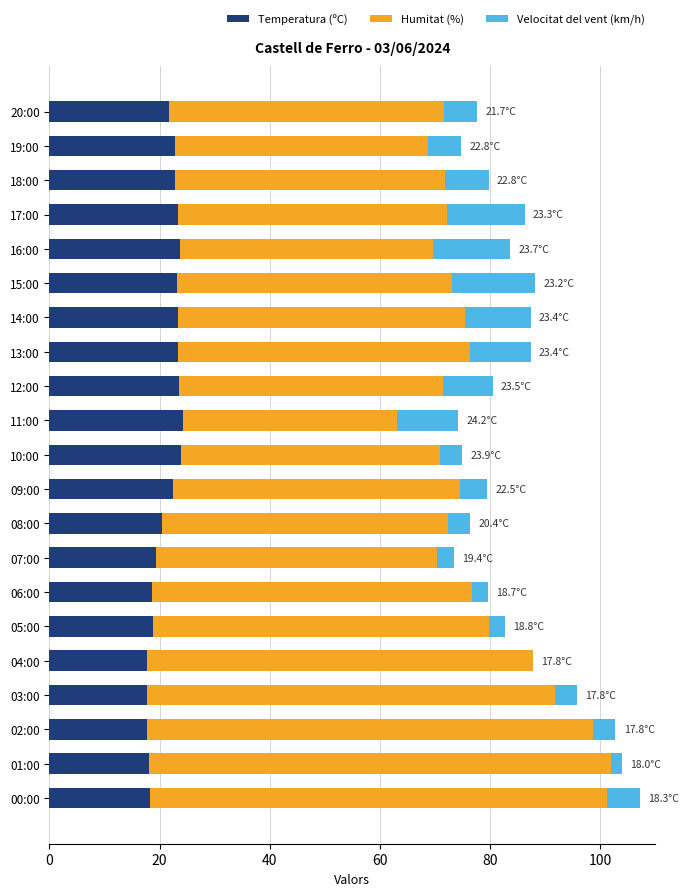

Count the number of categories in the chart.

21